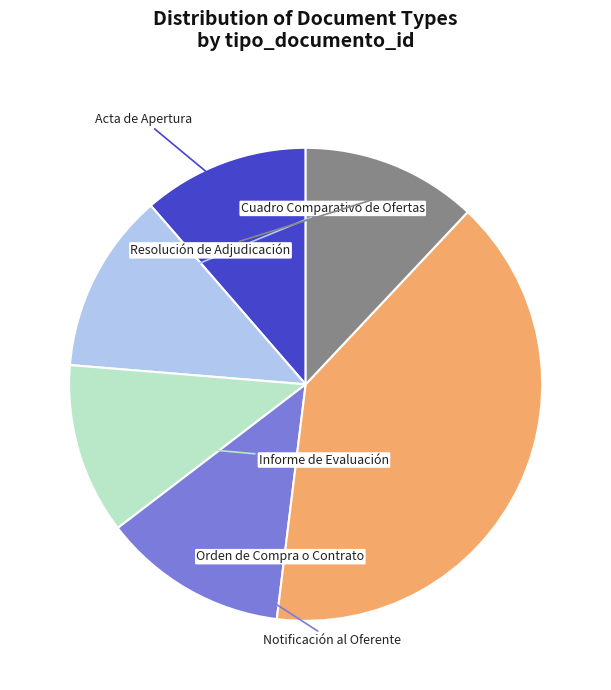

Does any single category account for the majority?

No